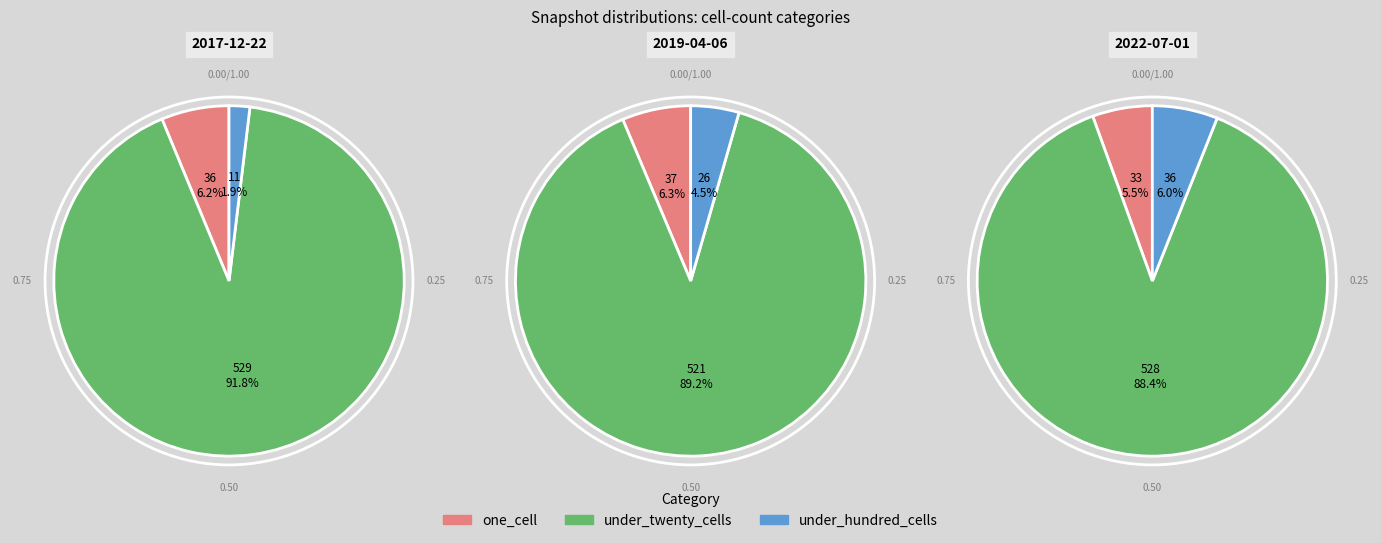

How many segments does this pie chart have?

3